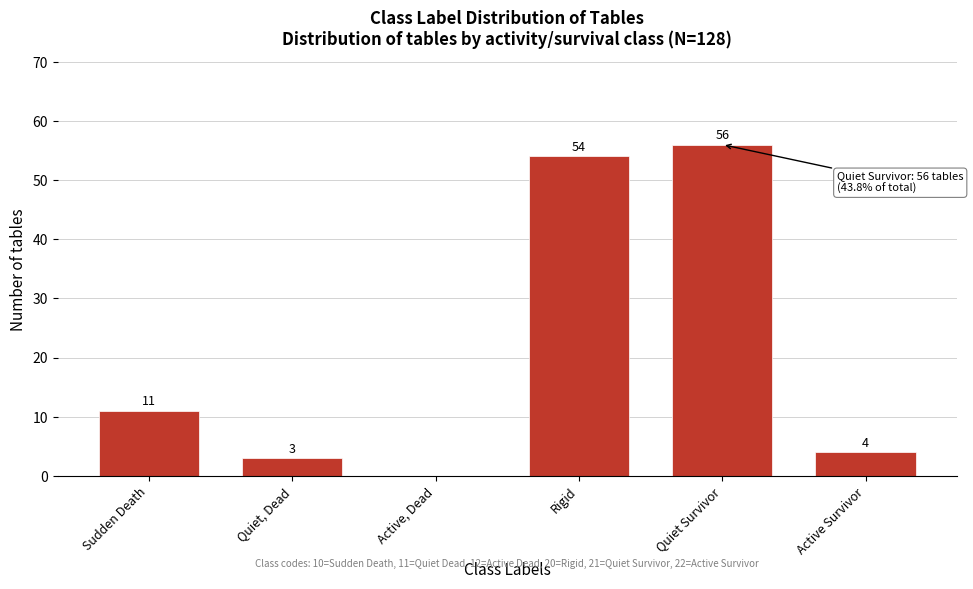

Reading left to right, list all the values displayed in this chart.

Sudden Death=11	Quiet, Dead=3	Active, Dead=0	Rigid=54	Quiet Survivor=56	Active Survivor=4